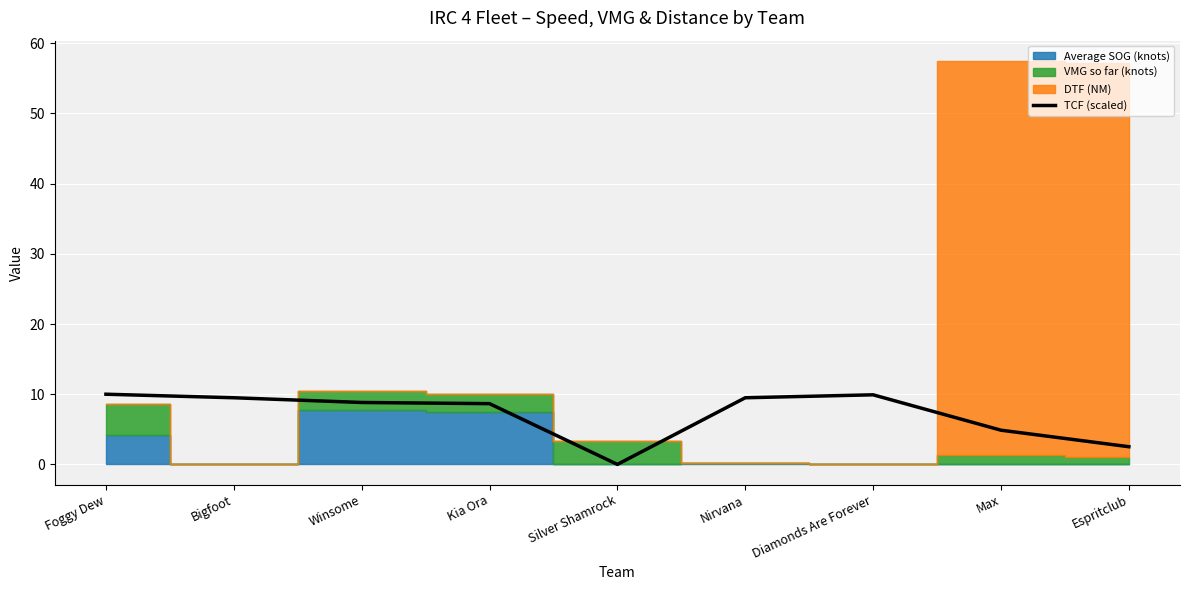

How many data points are less than 8?

3